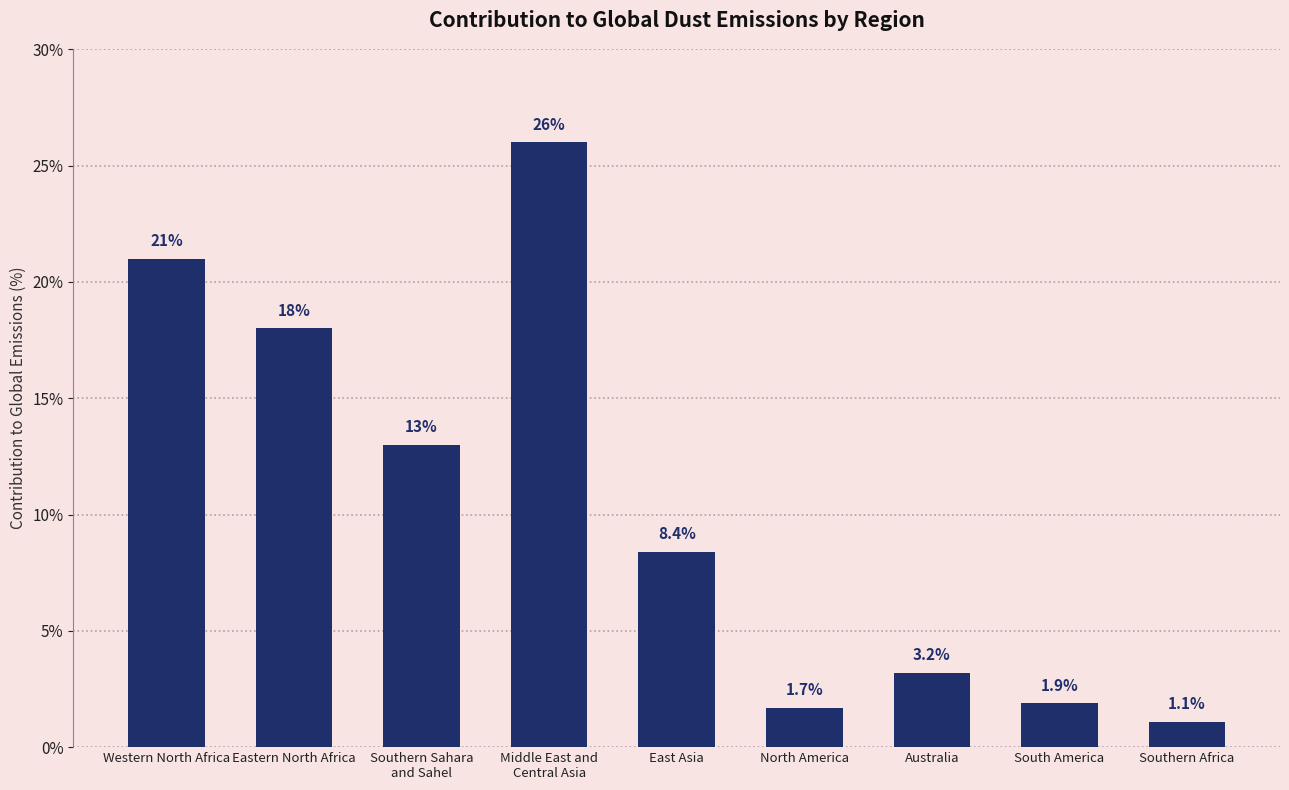

Reading left to right, extract all data points from this chart.

21.0	18.0	13.0	26.0	8.4	1.7	3.2	1.9	1.1